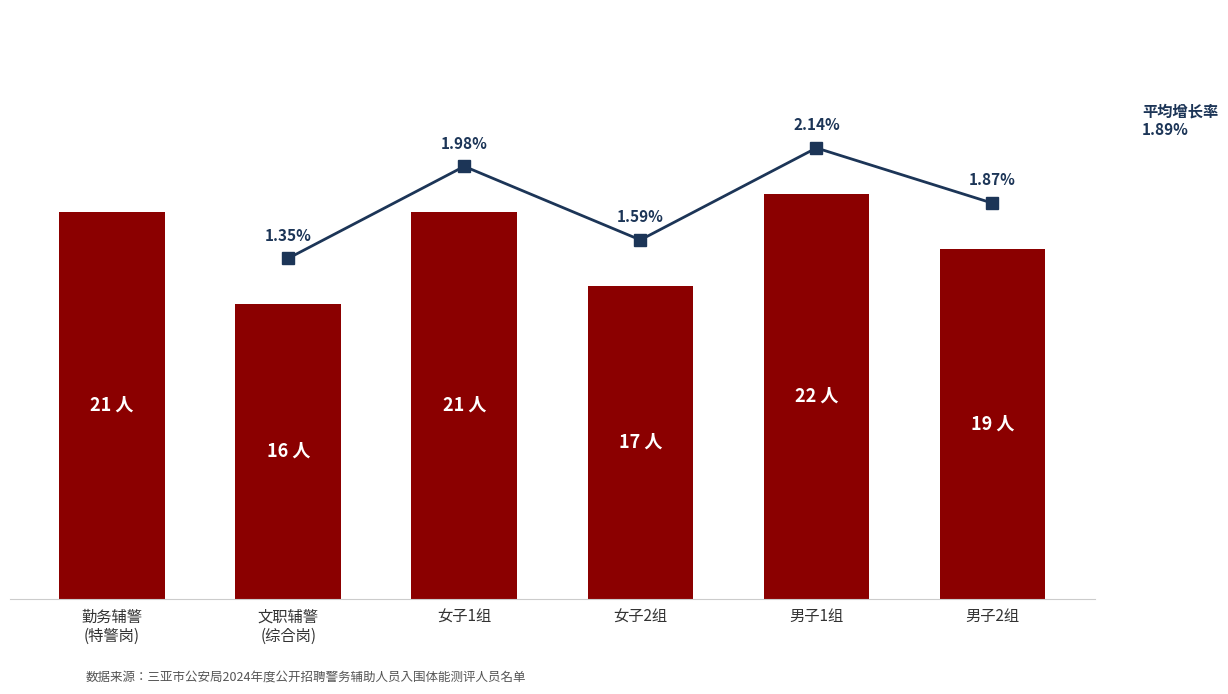

Reading left to right, extract all data points from this chart.

21	16	21	17	22	19